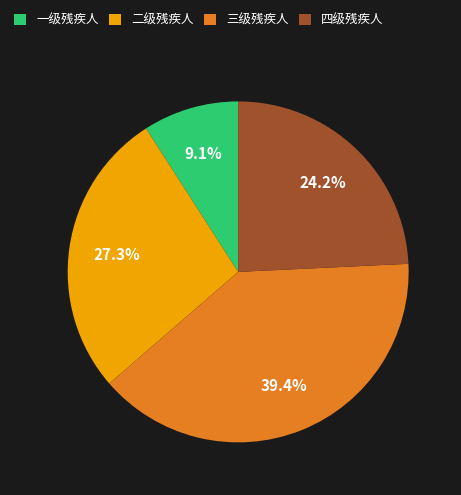

Which has a higher value, 一级残疾人 or 三级残疾人?

三级残疾人